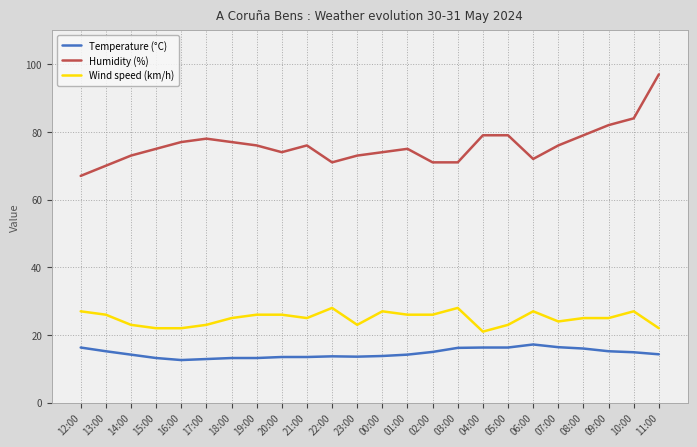

List the series in order of their overall mean, lowest first.

Temperature (°C), Wind speed (km/h), Humidity (%)